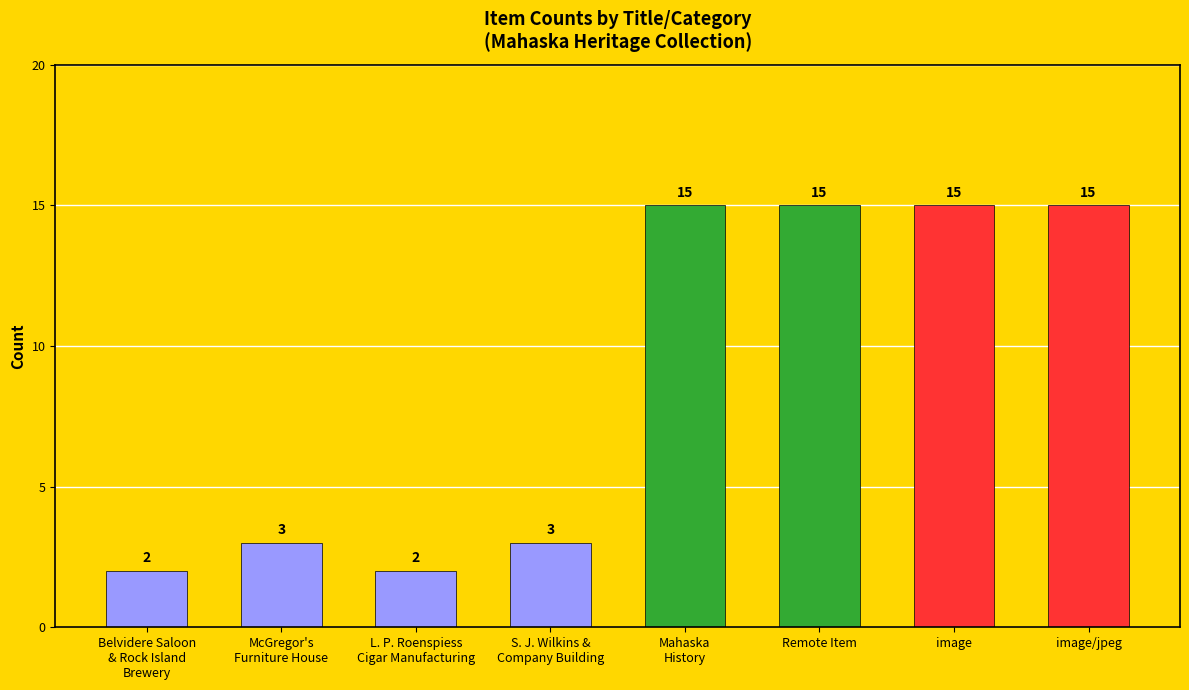

Reading right to left, what are all the values shown in this chart?

image/jpeg=15	image=15	Remote Item=15	Mahaska
History=15	S. J. Wilkins &
Company Building=3	L. P. Roenspiess
Cigar Manufacturing=2	McGregor's
Furniture House=3	Belvidere Saloon
& Rock Island
Brewery=2